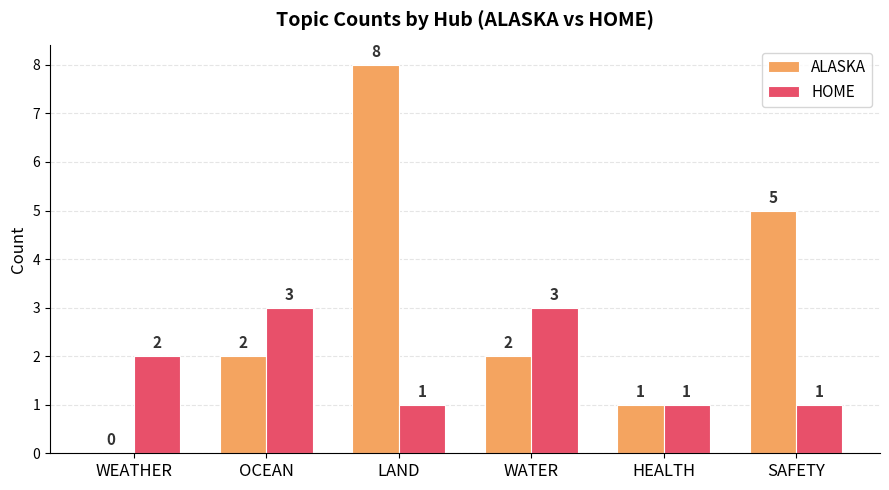

Which category has the highest value in the ALASKA series?

LAND